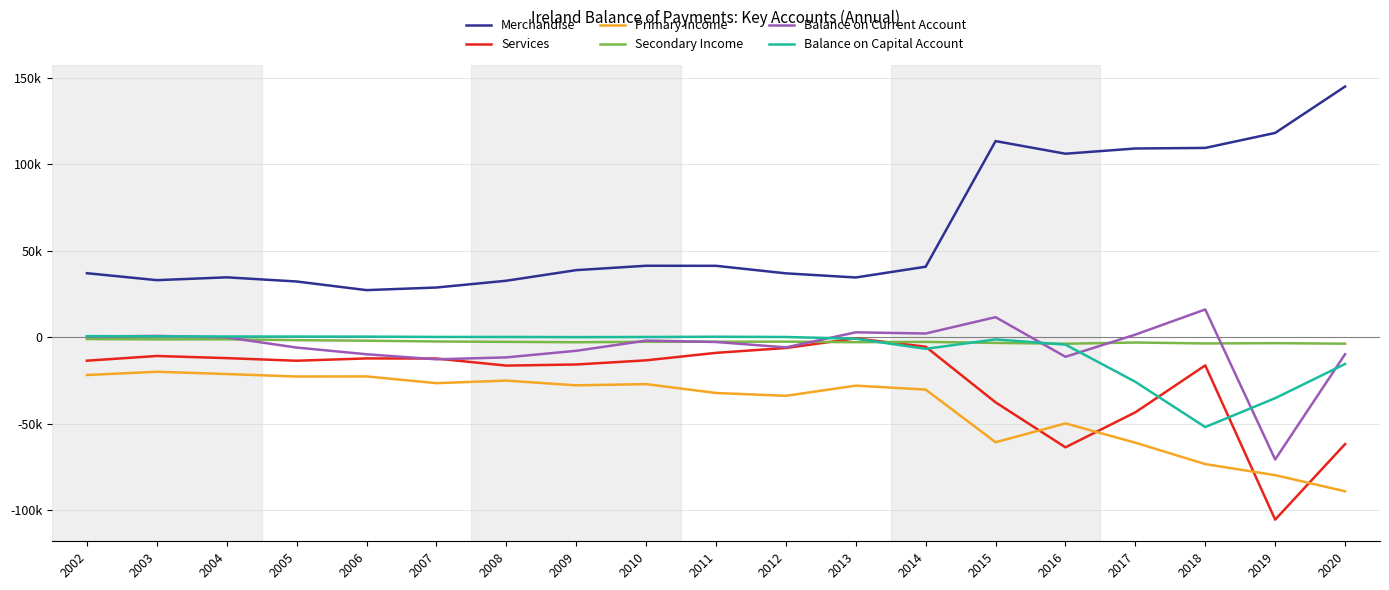

At which category does Primary Income reach its first local peak?

2003